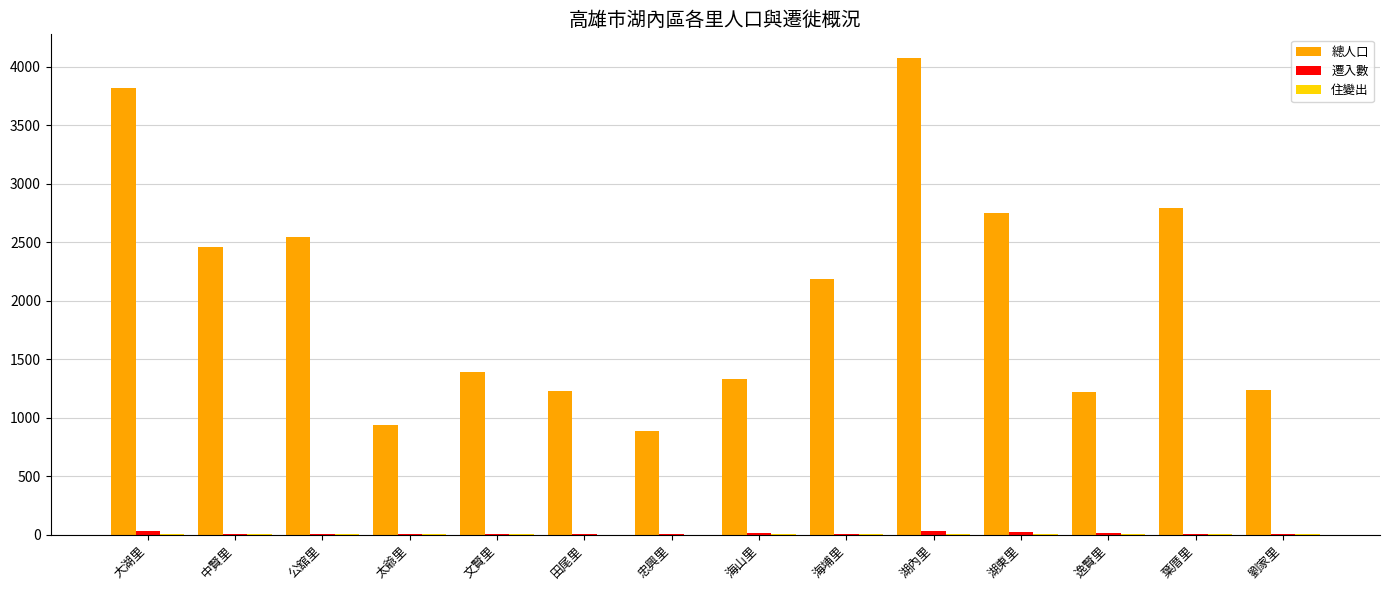

Are the bars grouped side by side (vs. stacked)?

Yes